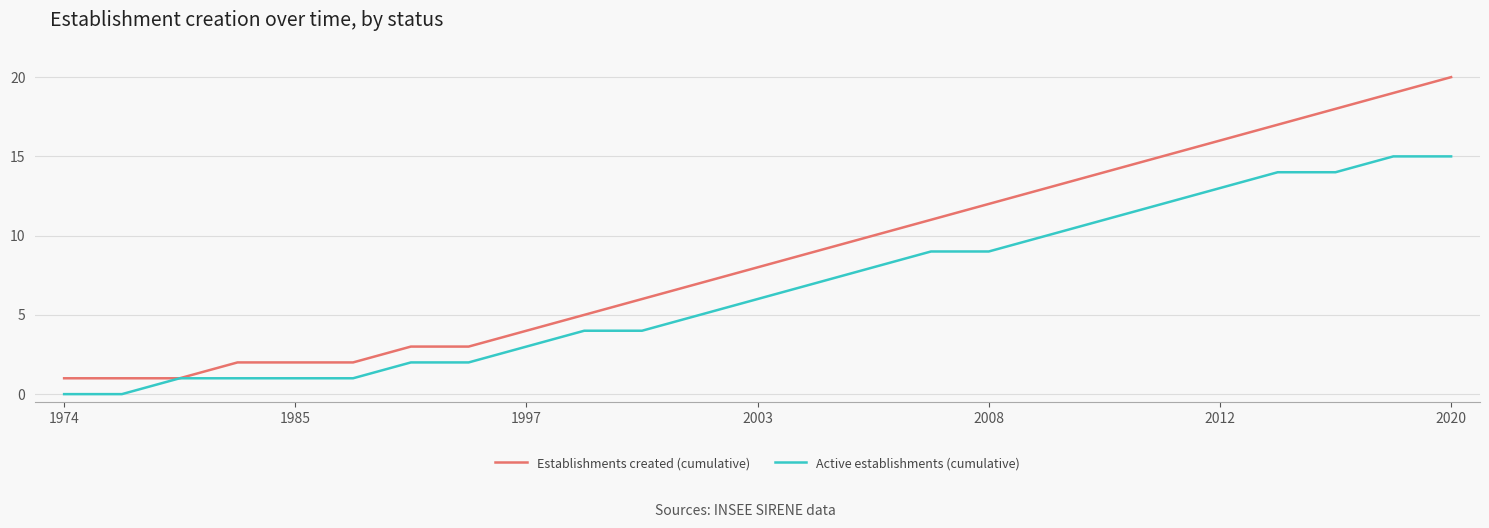

Which series has the widest spread of values?

Establishments created (cumulative)